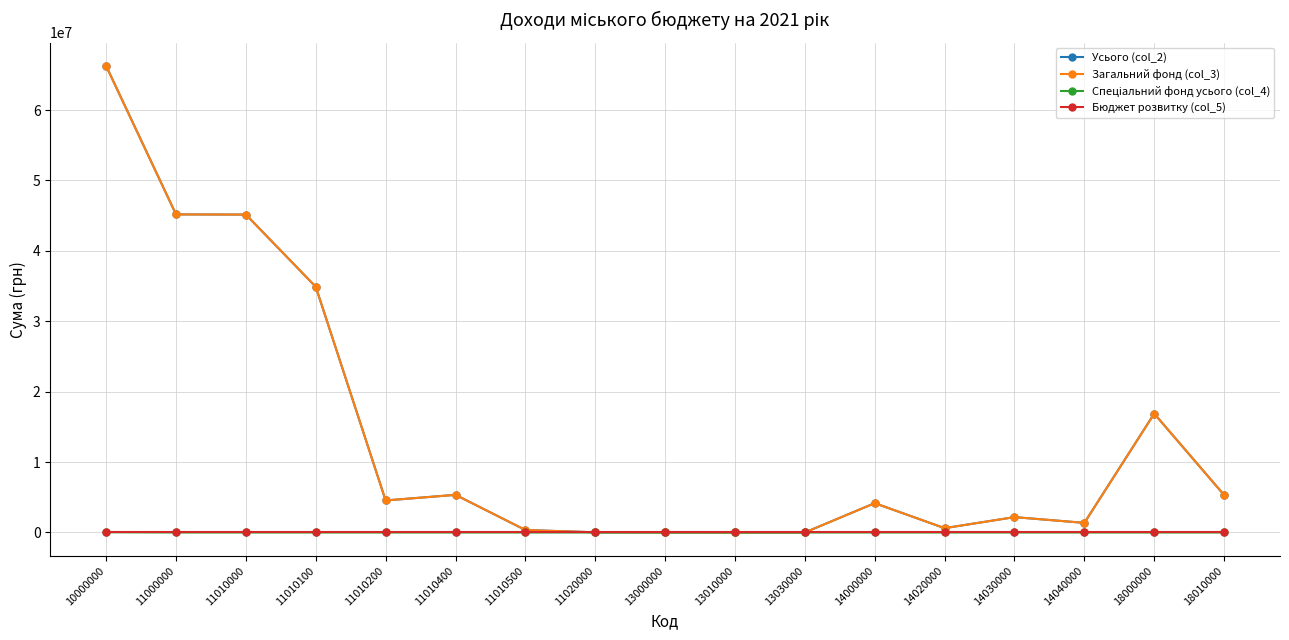

What is the total value across all series at 11000000?

90356400